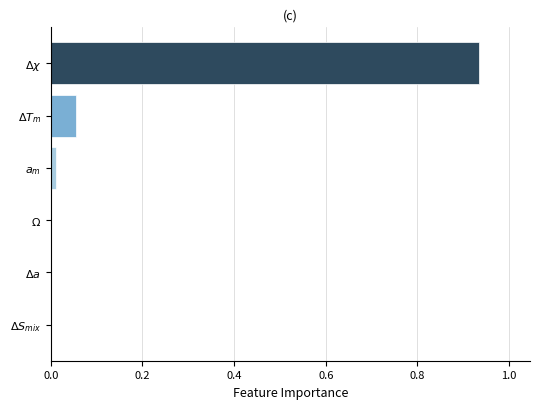

What is the sum of all values?

1.0